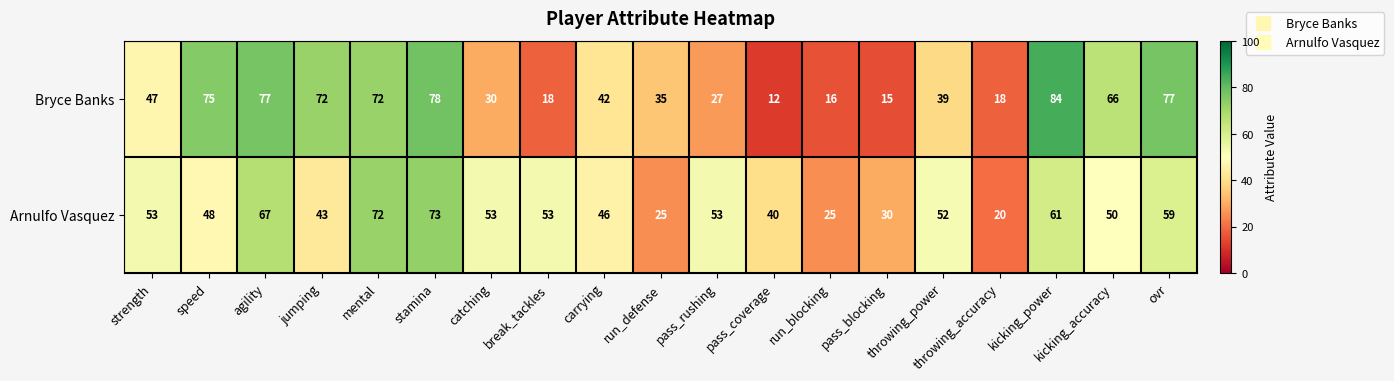

At which label does Bryce Banks first exceed 42?

strength